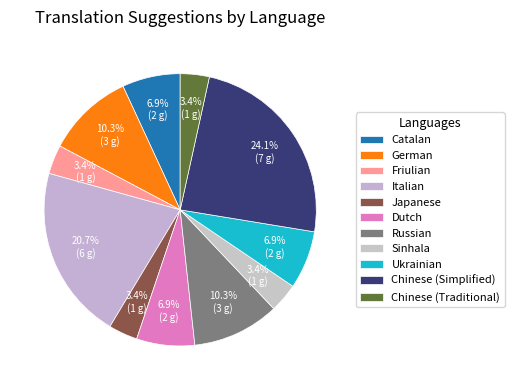

Does any single category account for the majority?

No